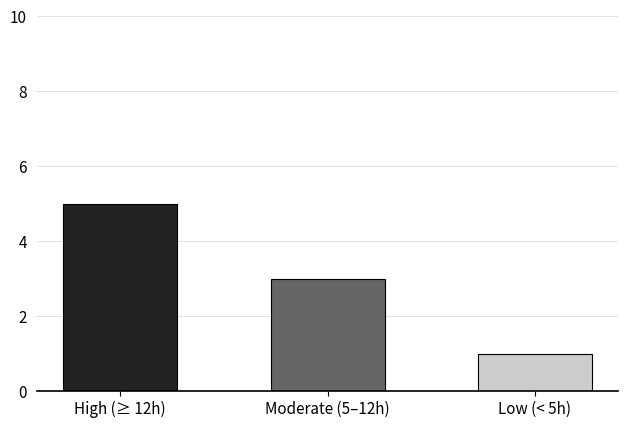

Where is the data nearest to the value 3?

Moderate (5–12h)